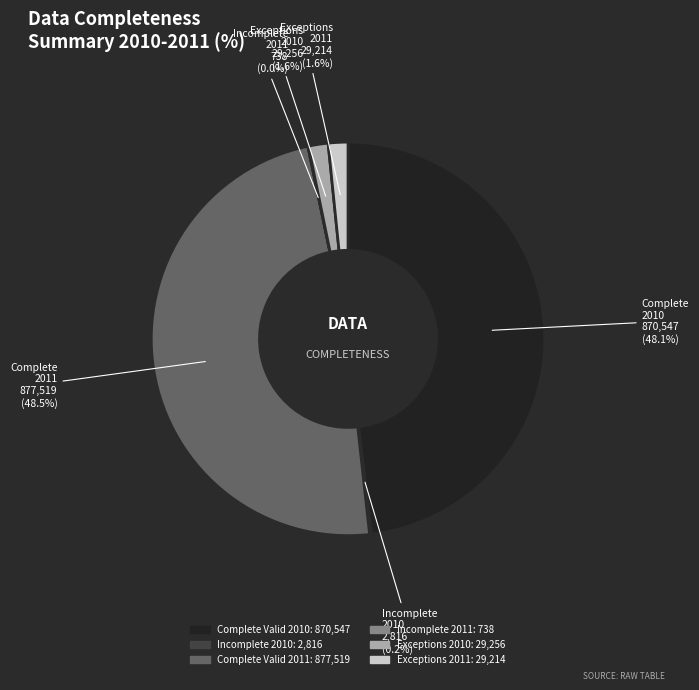

Between Exceptions 2011 and Complete Valid 2011, which is larger?

Complete Valid 2011